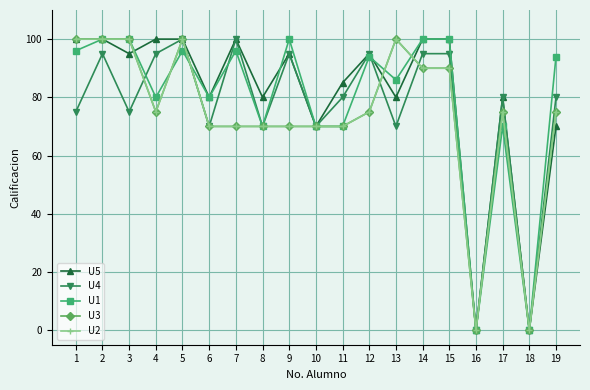

Is the value of U5 at 12 greater than the value of U1 at 4?

Yes